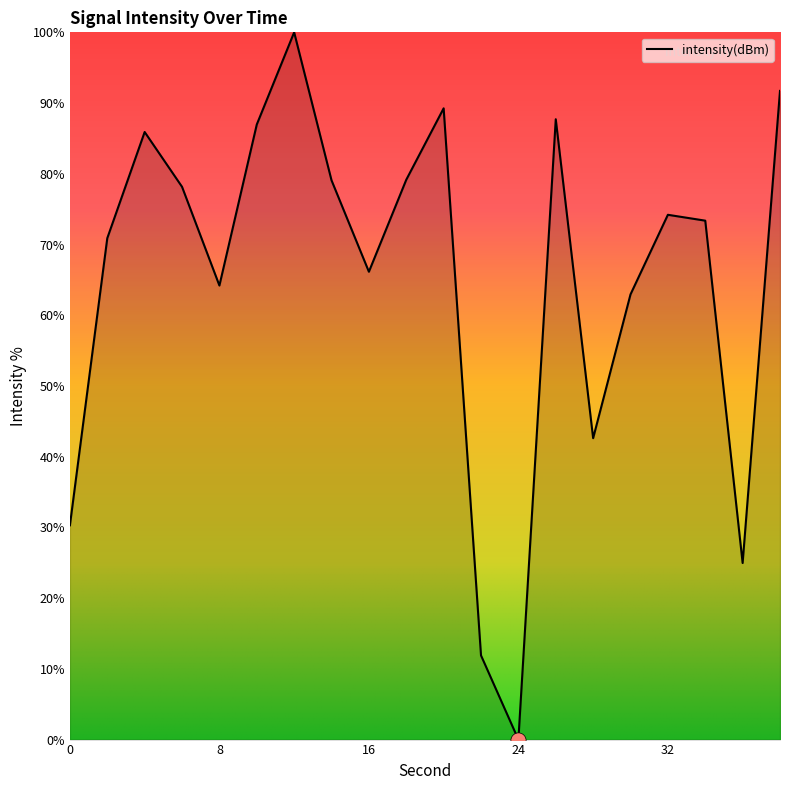

What is the difference between the maximum and minimum values?

100.0